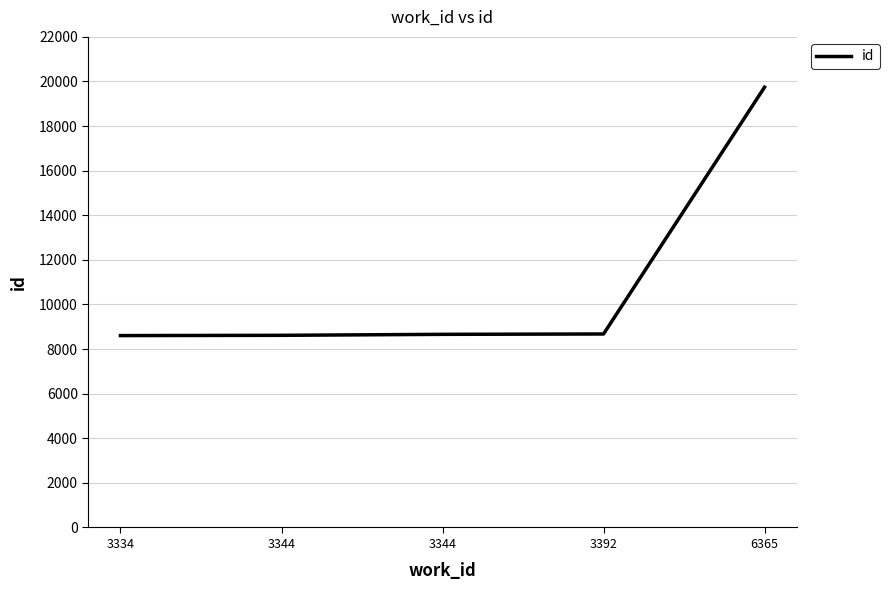

List the labels in order of value, largest first.

6365, 3392, 3344, 3344, 3334